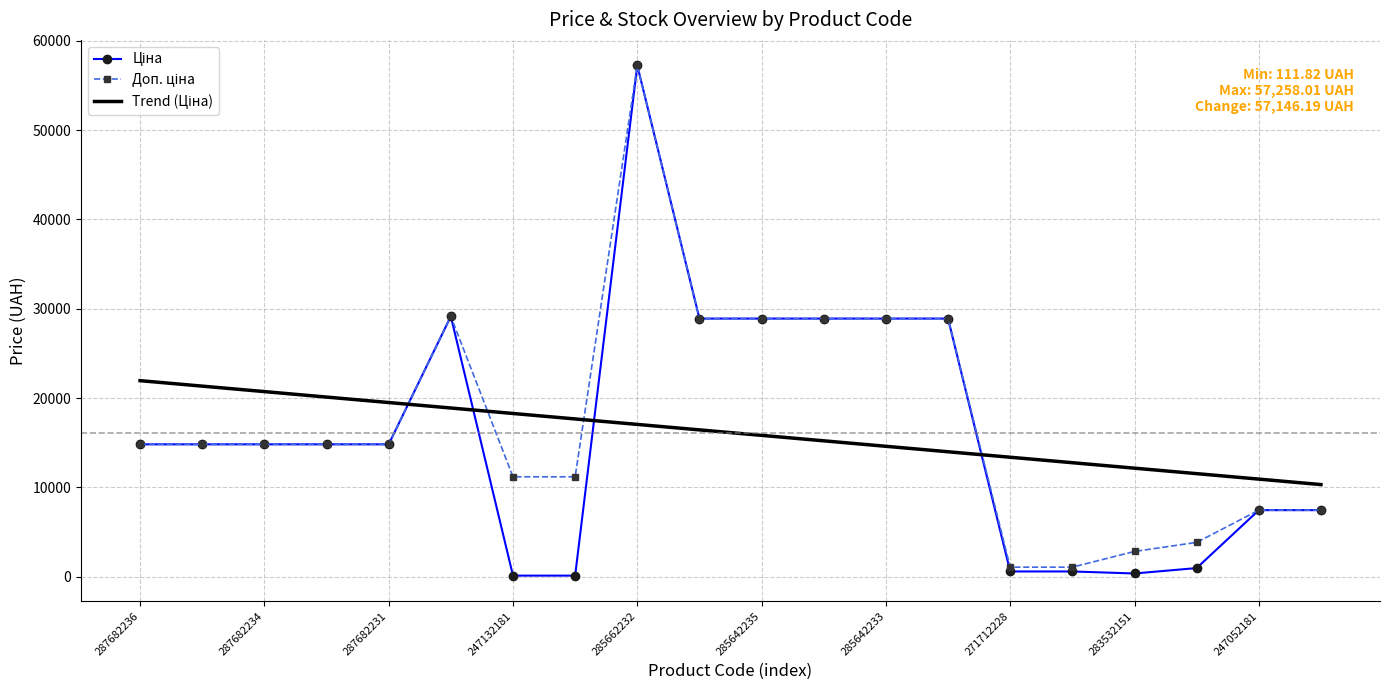

What is the maximum value shown in the chart?

57258.0